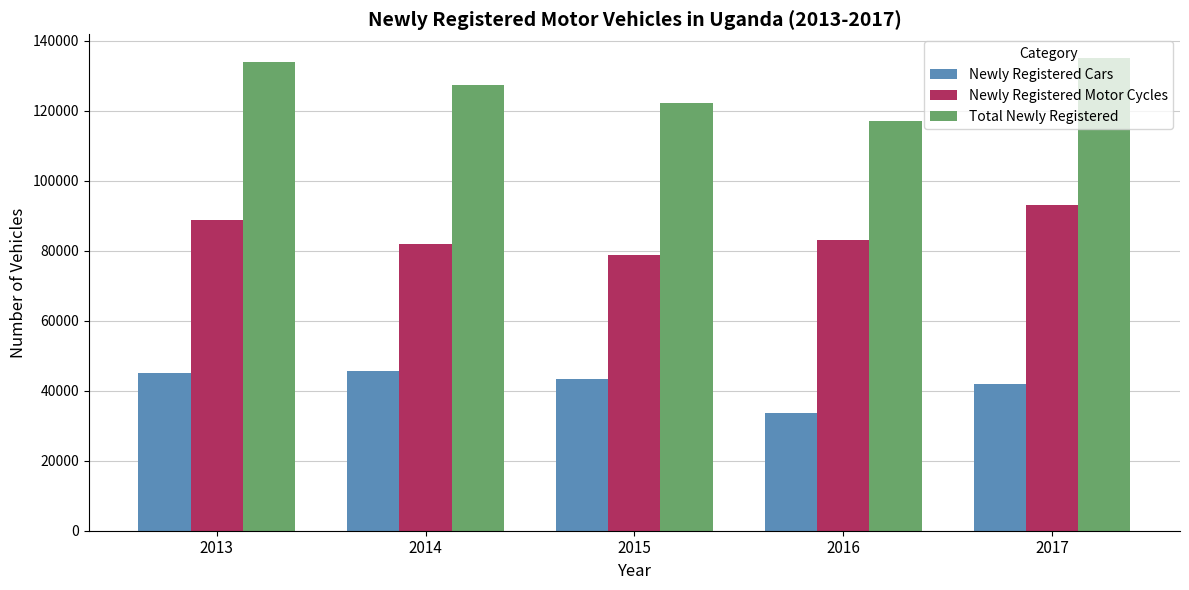

Is it true that Newly Registered Motor Cycles equals 88776 at 2013?

True